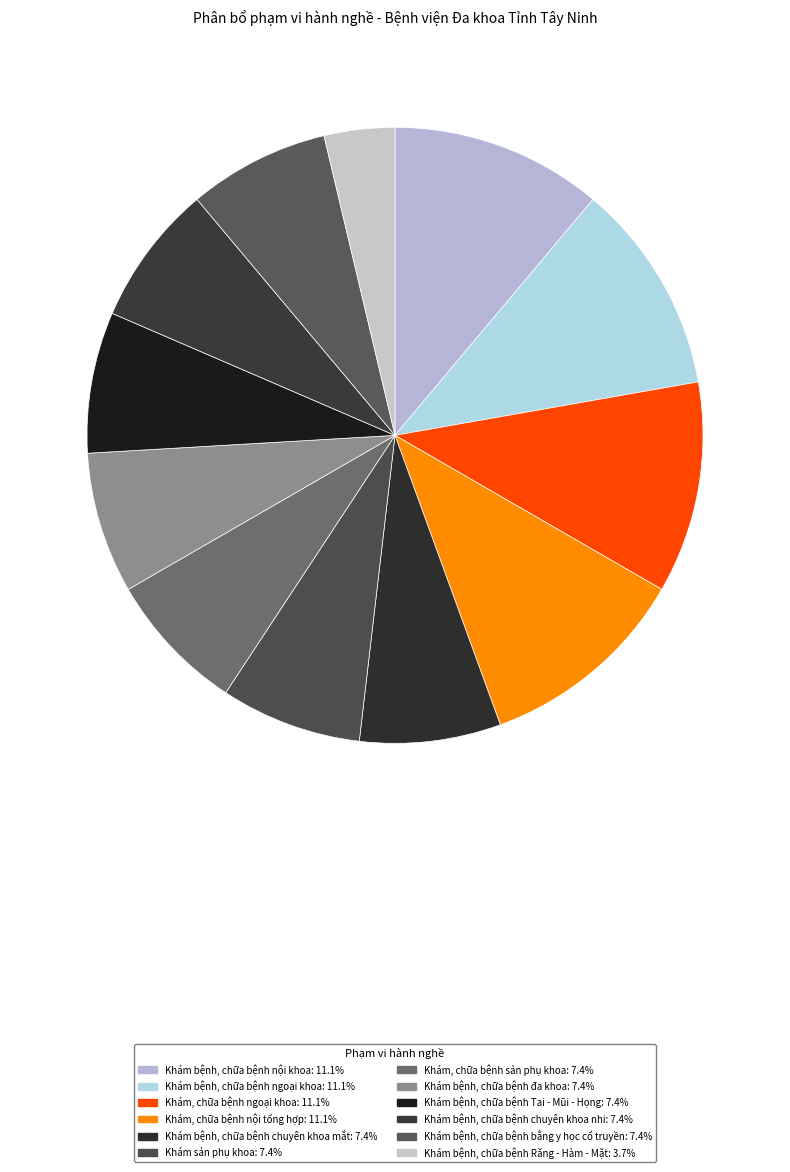

Rank the categories by value from lowest to highest.

Khám bệnh, chữa bệnh Răng - Hàm - Mặt, Khám bệnh, chữa bệnh chuyên khoa mắt, Khám sản phụ khoa, Khám, chữa bệnh sản phụ khoa, Khám bệnh, chữa bệnh đa khoa, Khám bệnh, chữa bệnh Tai - Mũi - Họng, Khám bệnh, chữa bệnh chuyên khoa nhi, Khám bệnh, chữa bệnh bằng y học cổ truyền, Khám bệnh, chữa bệnh nội khoa, Khám bệnh, chữa bệnh ngoại khoa, Khám, chữa bệnh ngoại khoa, Khám, chữa bệnh nội tổng hợp